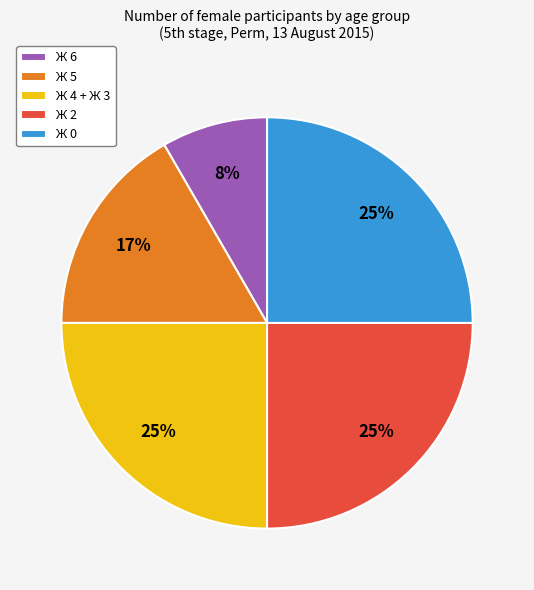

Which has a higher value, Ж 6 or Ж 5?

Ж 5